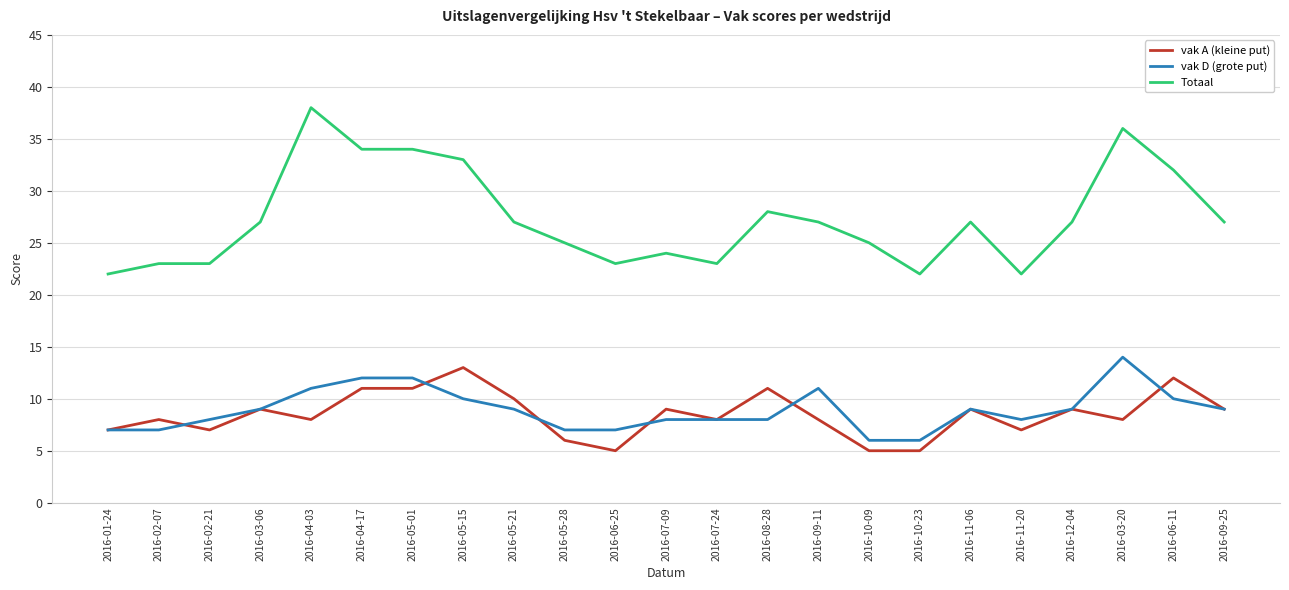

True or false: Totaal has a value of 23 at 2016-07-24.

True